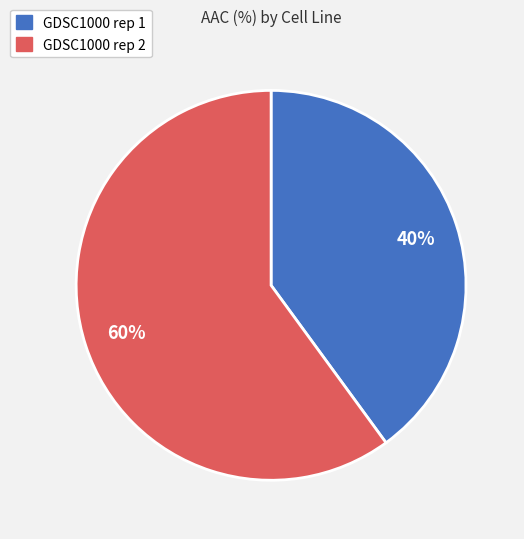

The GDSC1000 rep 2 slice represents 60% of the pie. True or false?

True